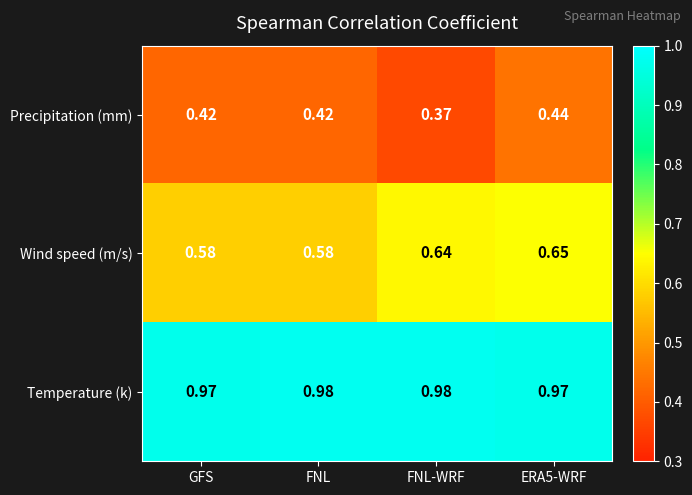

At which label is Precipitation (mm) closest to 0?

FNL-WRF